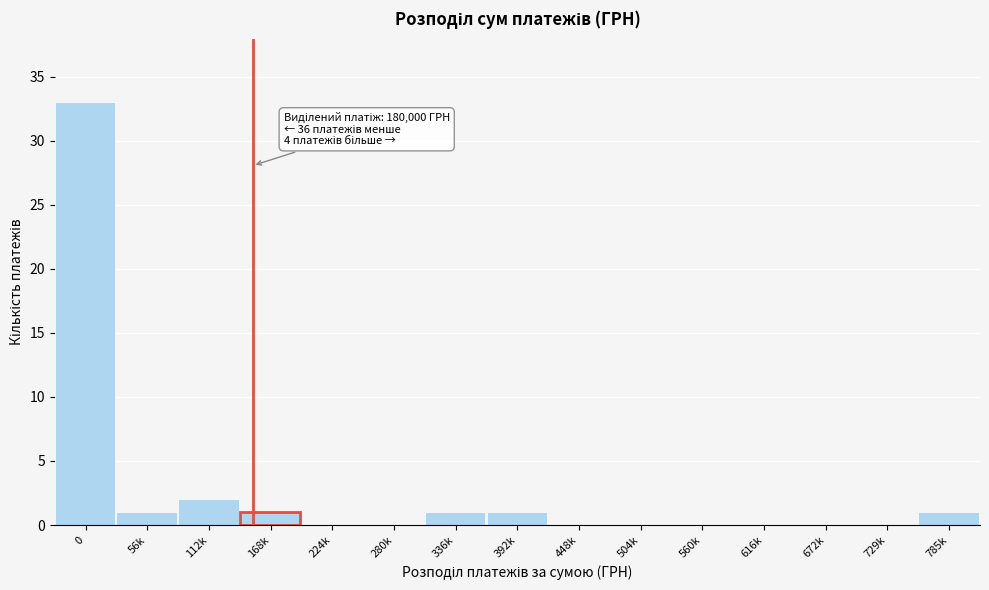

Reading left to right, extract all data points from this chart.

0=33	56k=1	112k=2	168k=1	224k=0	280k=0	336k=1	392k=1	448k=0	504k=0	560k=0	616k=0	672k=0	729k=0	785k=1